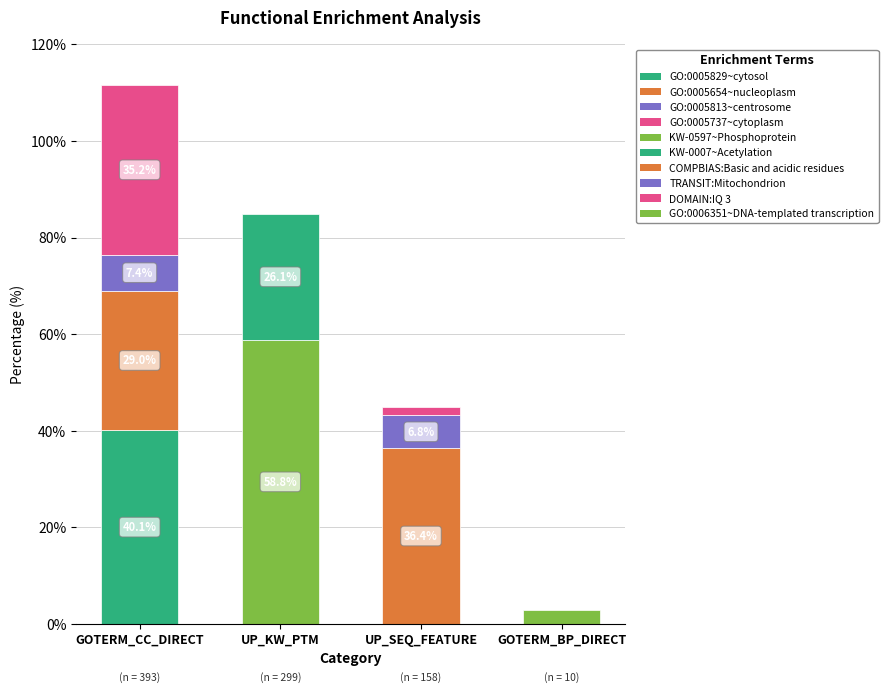

What is the spread (max minus min) of values at GOTERM_CC_DIRECT?

40.1